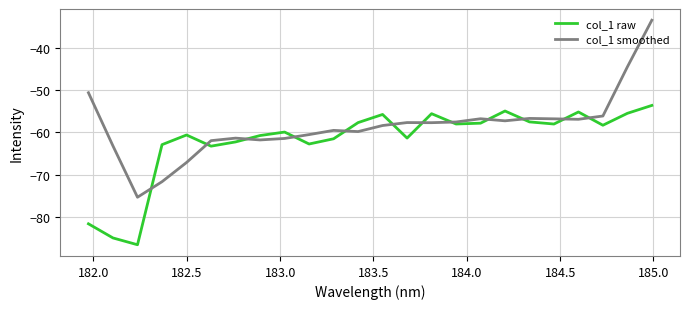

What is the greatest value displayed?

-33.5